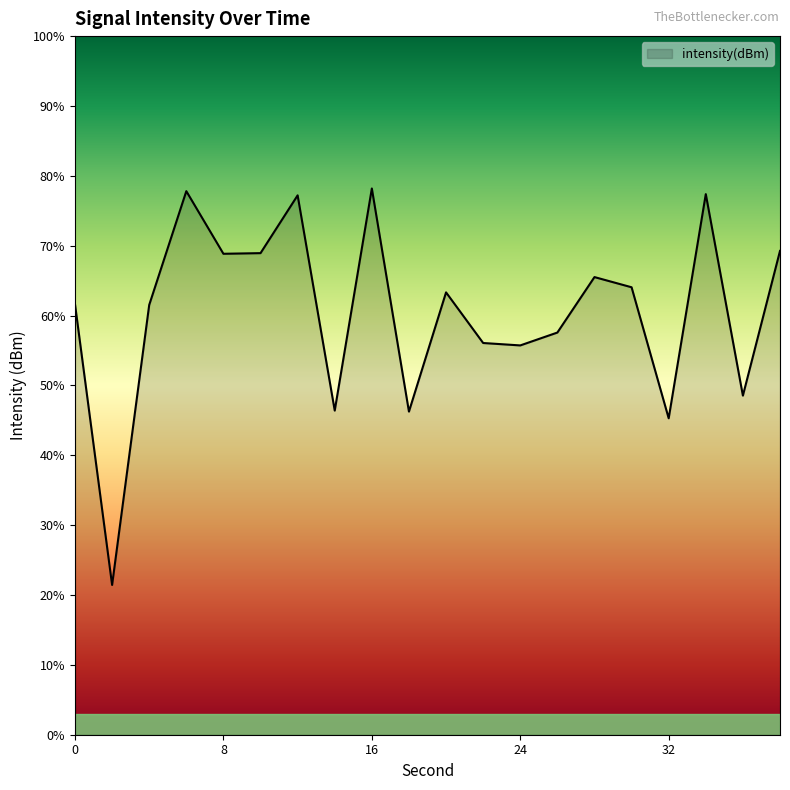

Reading right to left, list all the values displayed in this chart.

-128.8	-138.2	-125.2	-139.6	-131.2	-130.5	-134.1	-134.9	-134.8	-131.5	-139.2	-124.8	-139.1	-125.3	-129.0	-129.0	-125.0	-132.3	-150.4	-132.3